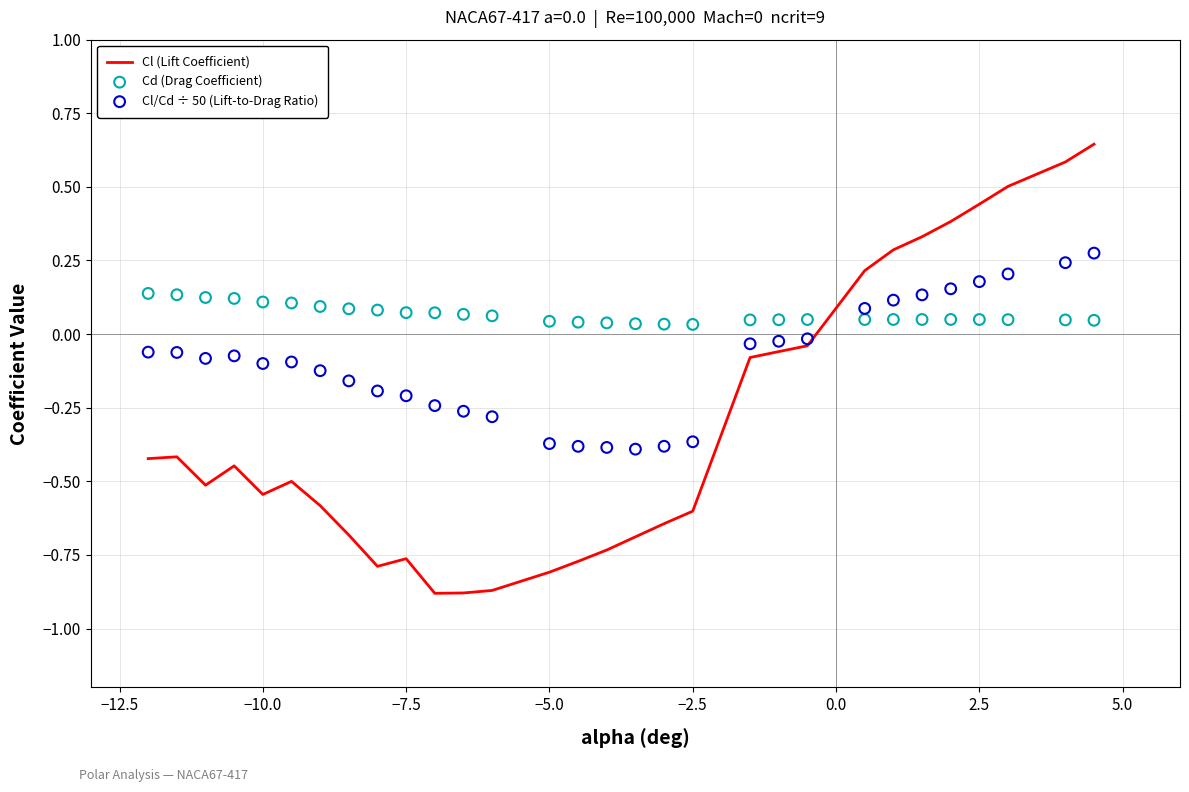

Which series has the largest total across all categories?

Cd (Drag Coefficient)